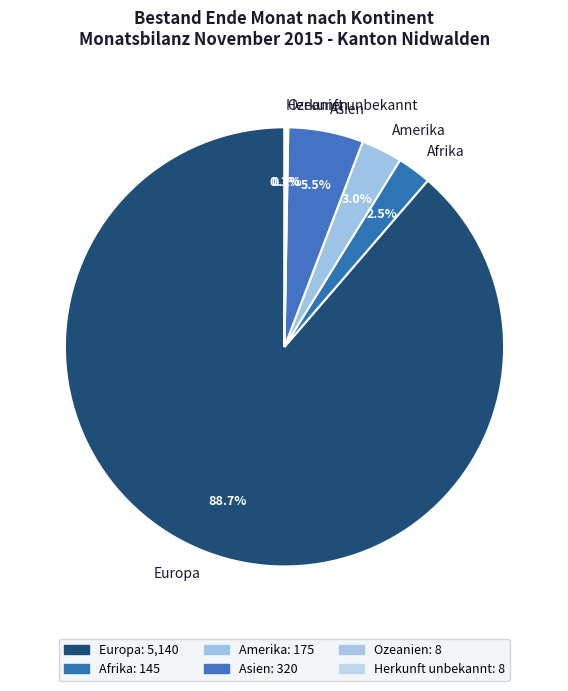

Does any single category account for the majority?

Yes